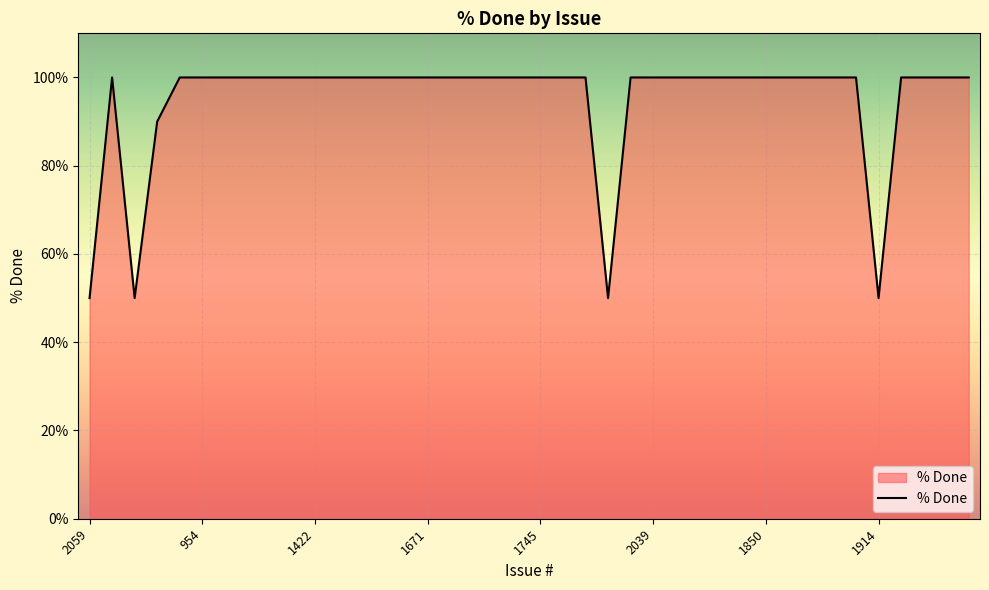

What is the difference between the maximum and minimum values?

50